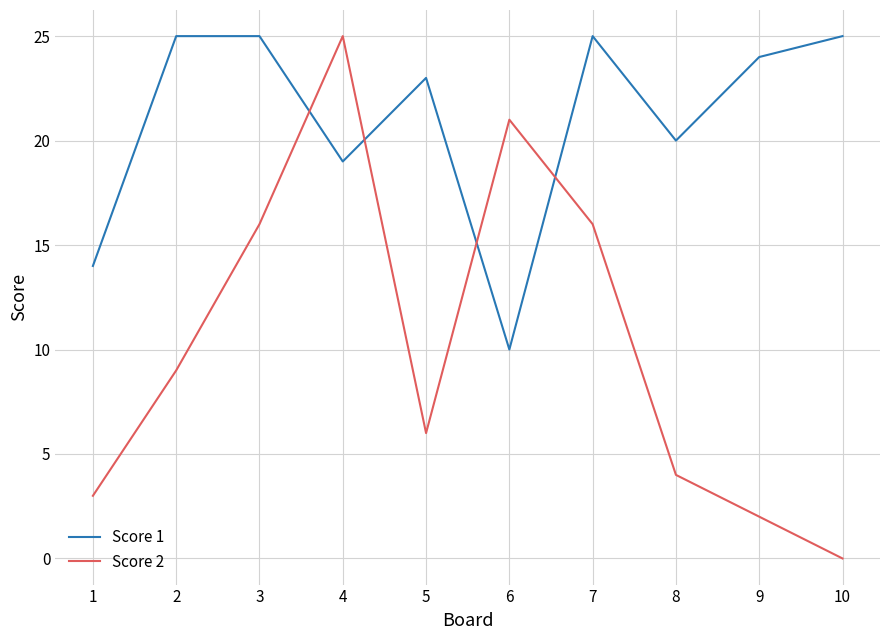

Between which two adjacent categories do Score 2 and Score 1 first intersect?

3 and 4